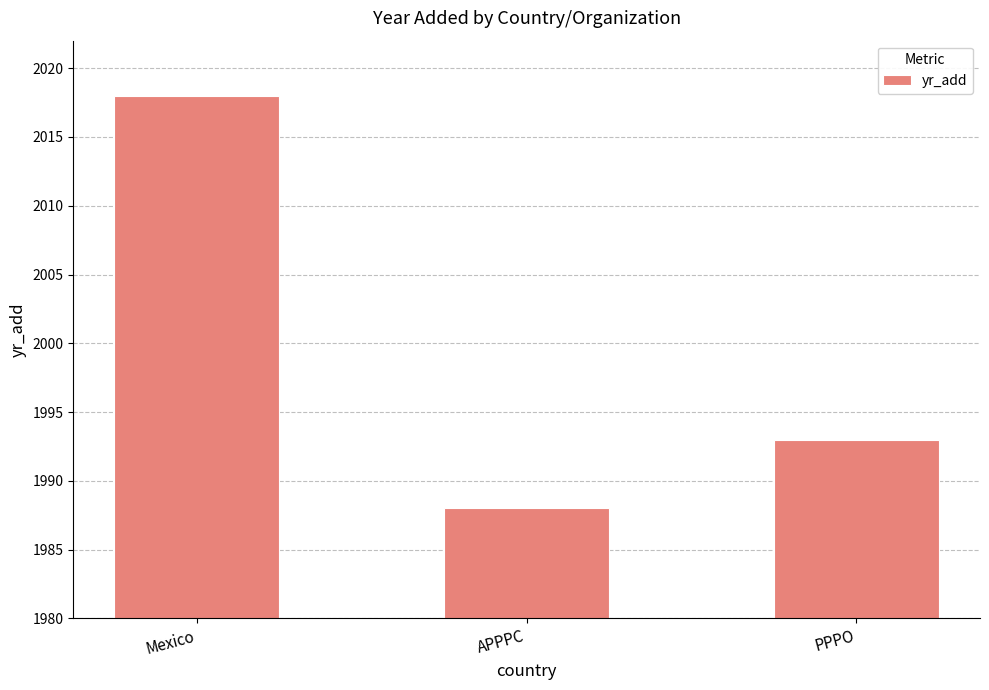

What is the ratio of the value at PPPO to the value at Mexico?

1.0